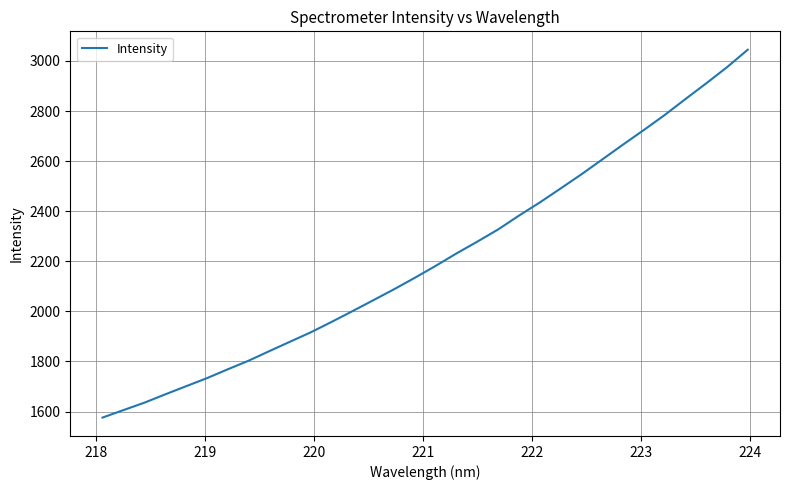

What is the difference between the second highest and second lowest values?

1369.3